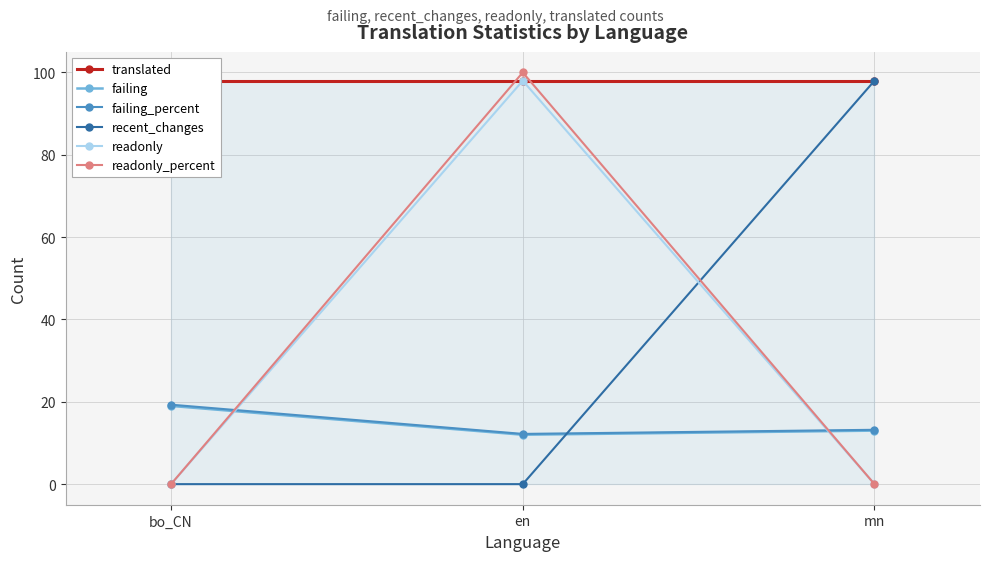

What is the label of the 2nd point from the right?

en